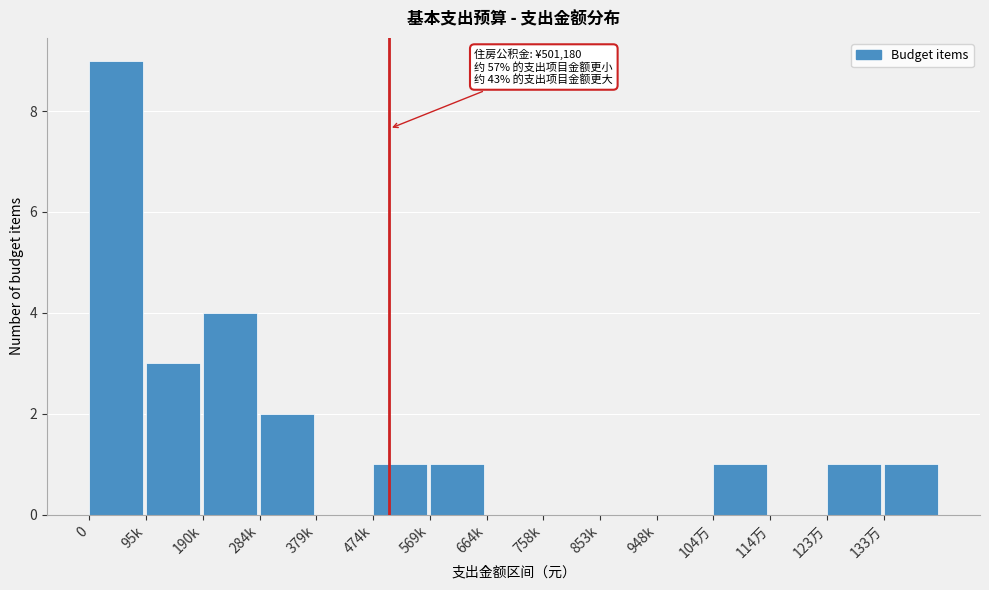

Reading left to right, extract all data points from this chart.

0=9	95k=3	190k=4	284k=2	379k=0	474k=1	569k=1	664k=0	758k=0	853k=0	948k=0	104万=1	114万=0	123万=1	133万=1